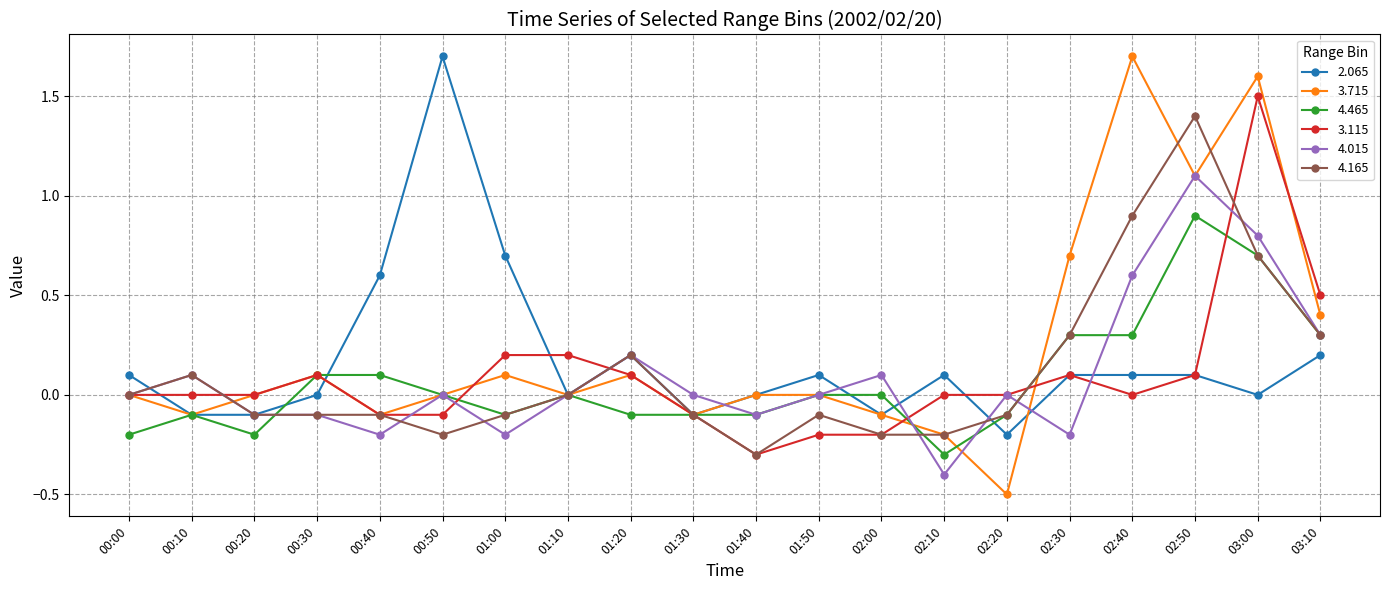

Count the number of categories in the chart.

20